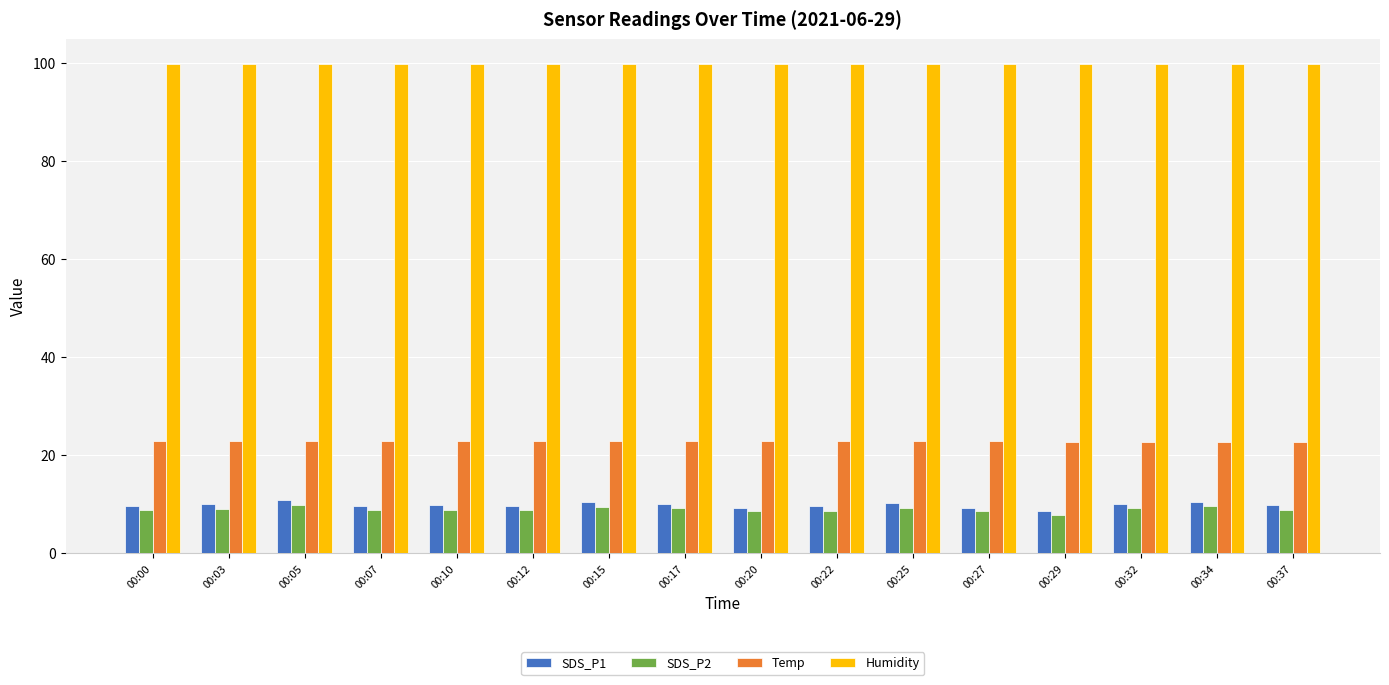

What is the sum of all SDS_P1 values?

157.6